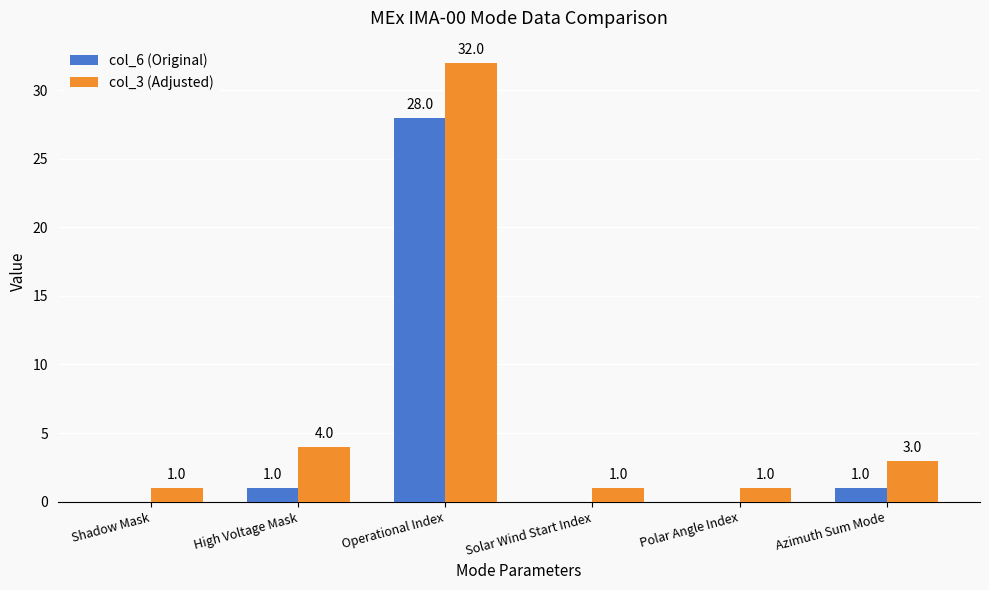

Between Polar Angle Index and Azimuth Sum Mode, which series saw the biggest shift?

col_3 (Adjusted)